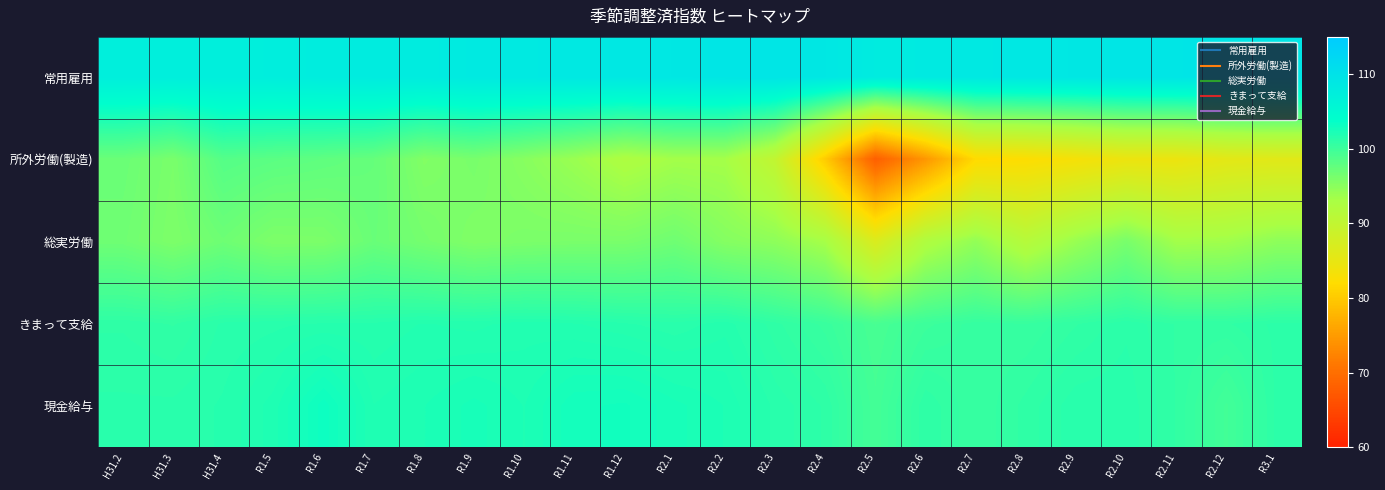

Which category has the lowest value across all series?

R2.5